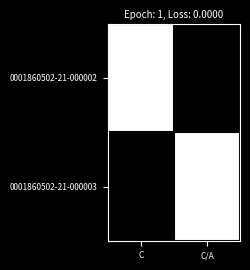

Between C and C/A, which series saw the biggest shift?

0001860502-21-000002